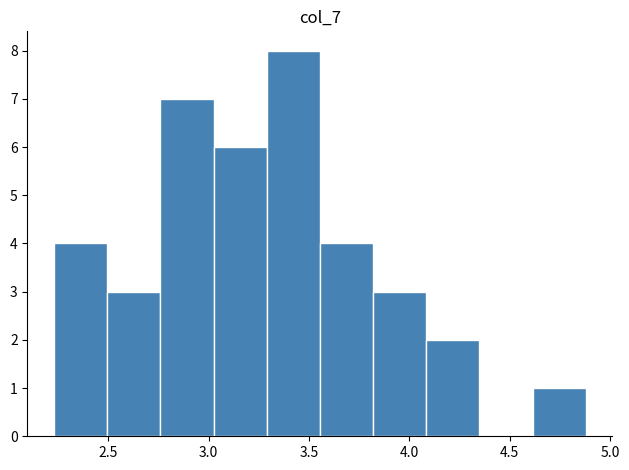

What is the height of the bar covering 3.290 to 3.555 on the x-axis? Neither the bar edges nor the heights are printed on the chart, so give them approximately, as read against the axes.

8